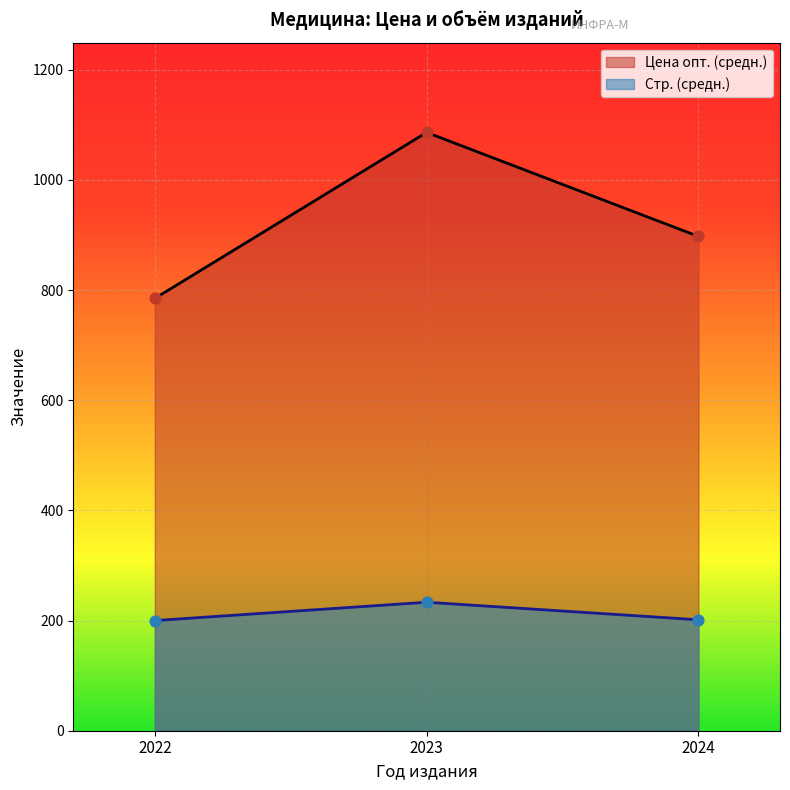

Which series contains the highest Y value?

Цена опт.